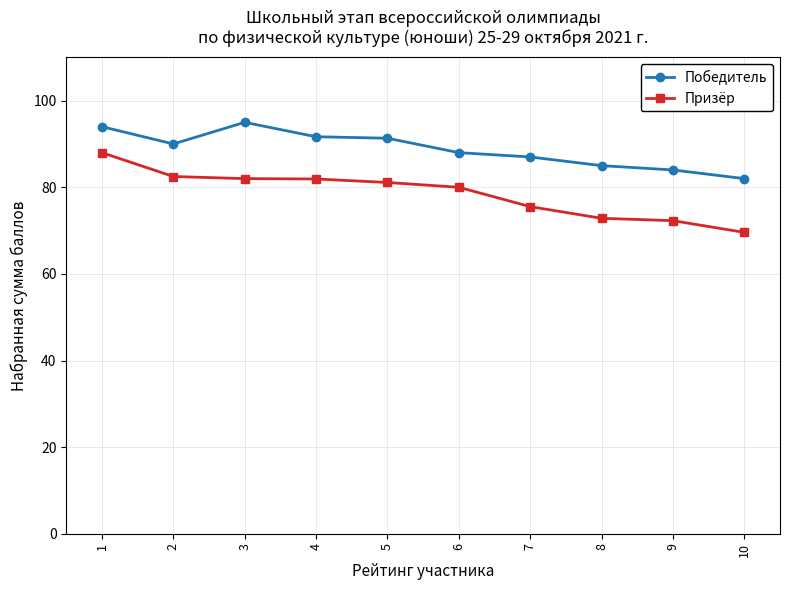

What is the value of the Призёр point at the 8th from the left?

72.8